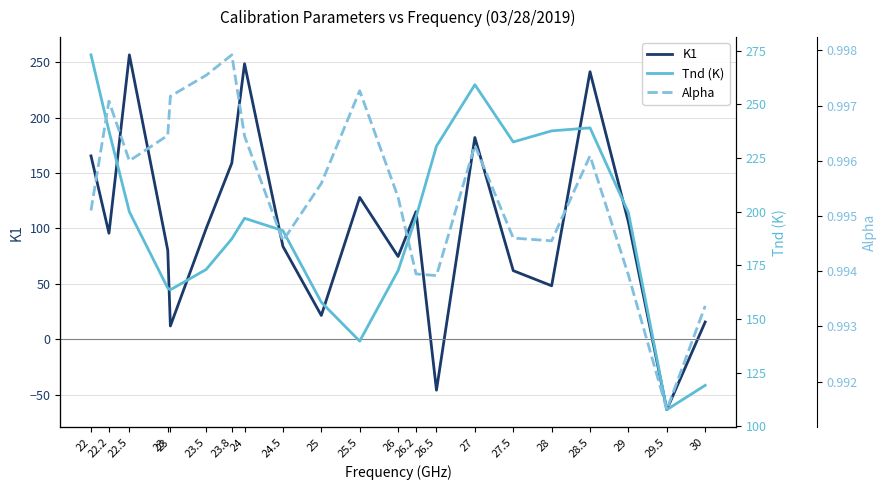

List the series in order of their peak value, highest first.

Tnd (K), K1, Alpha